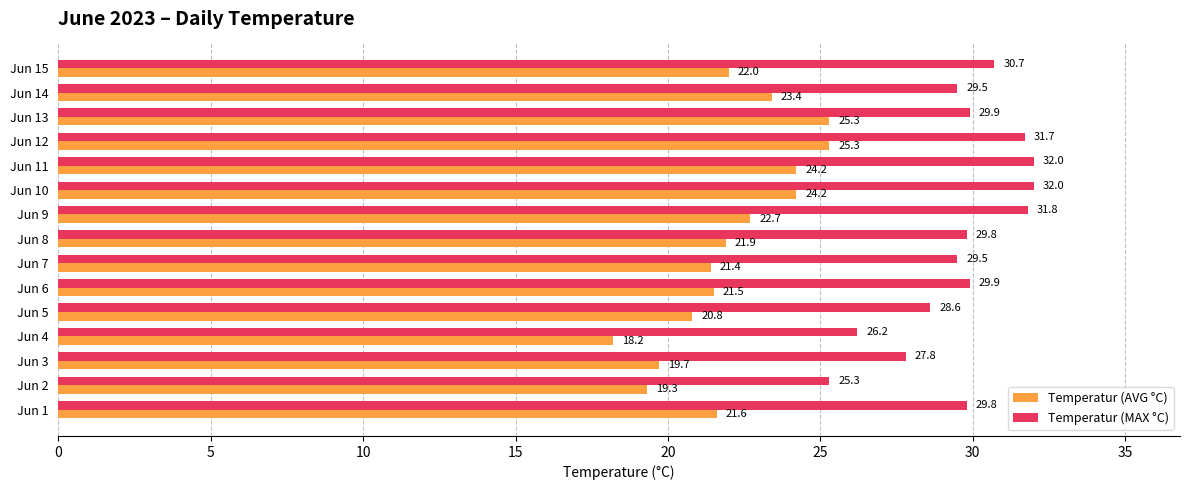

What is the maximum value shown in the chart?

32.0